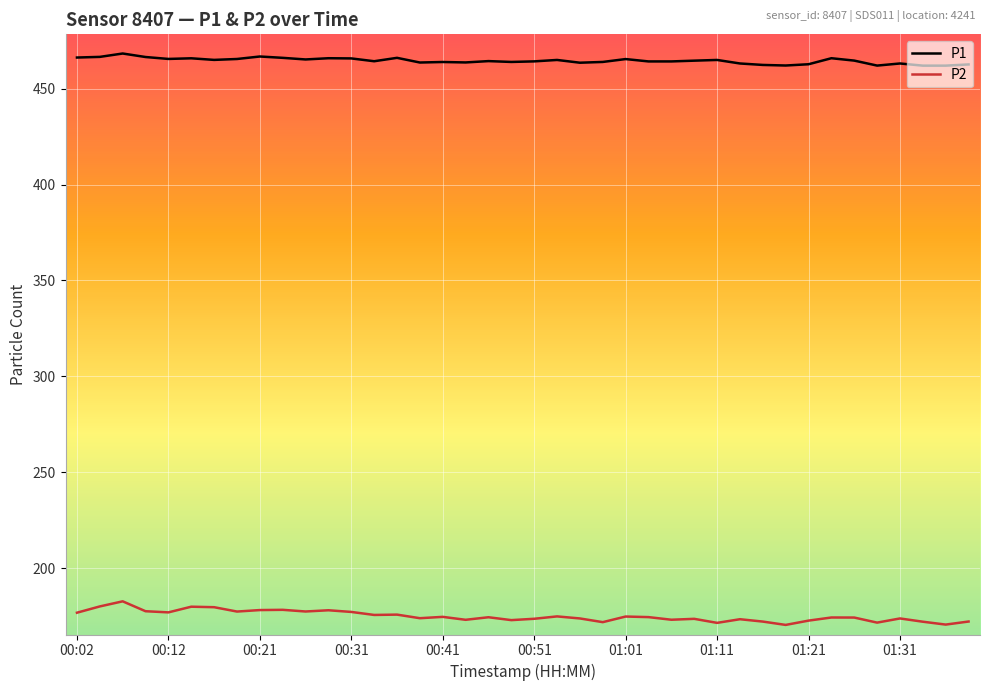

Which series has the largest range (max minus min)?

P2